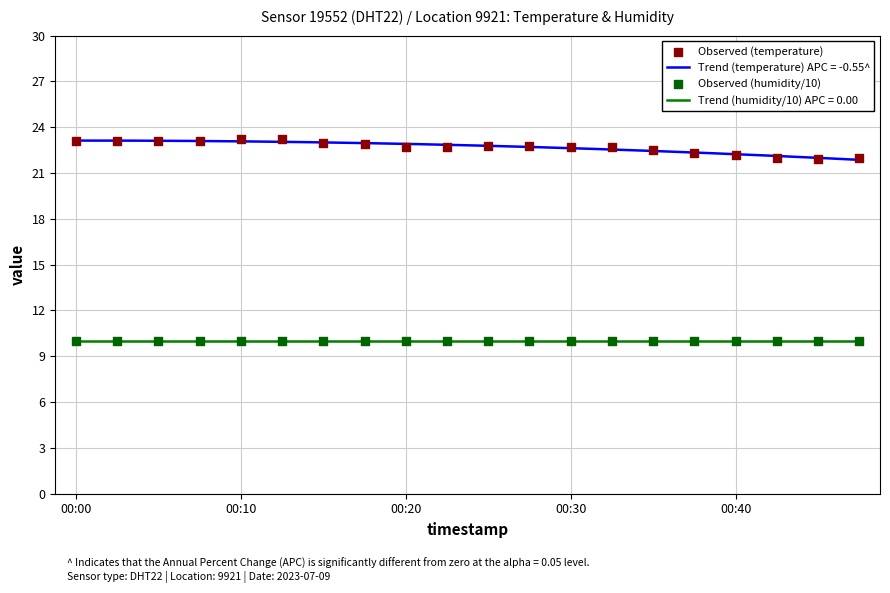

Which series contains the lowest Y value?

Observed (humidity/10)